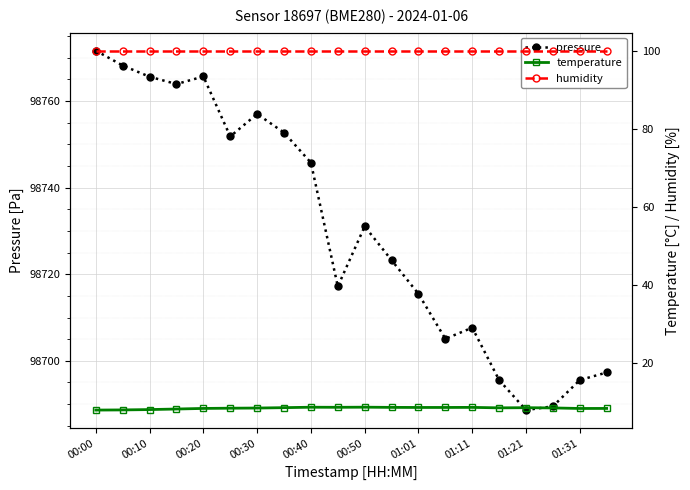

Where is pressure nearest to the value 98730?

00:50